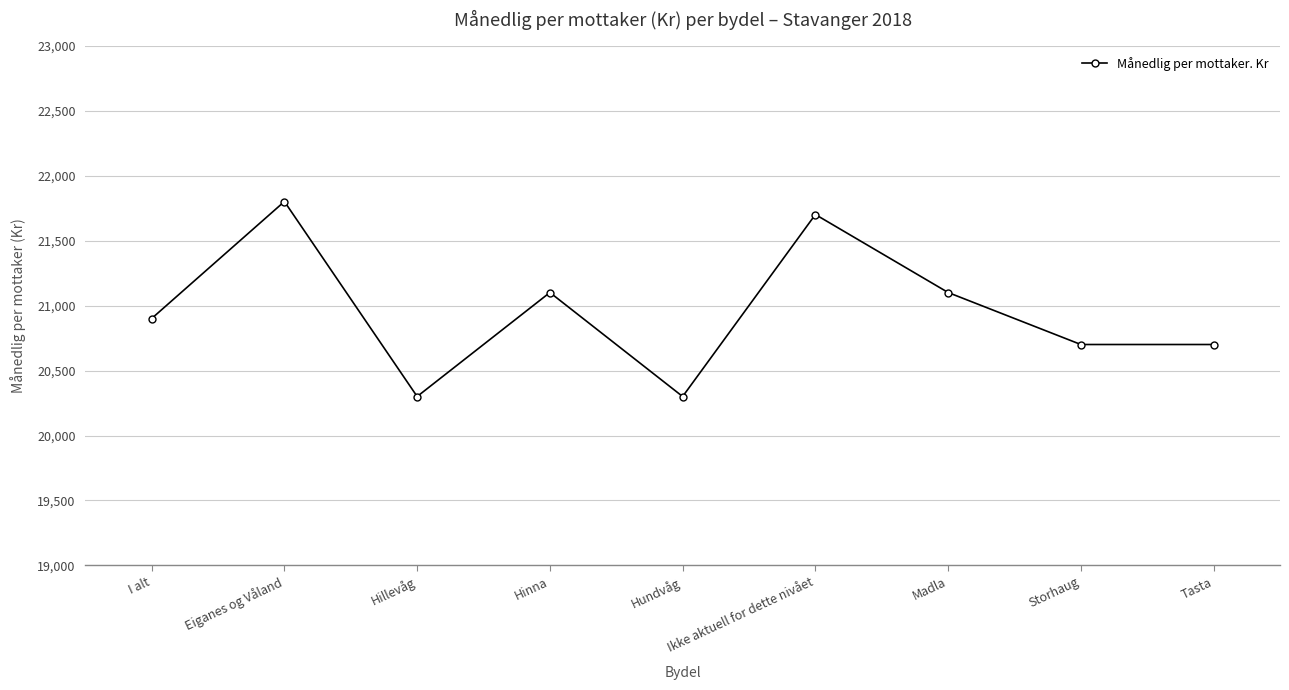

Reading left to right, what are all the values shown in this chart?

I alt=20900	Eiganes og Våland=21800	Hillevåg=20300	Hinna=21100	Hundvåg=20300	Ikke aktuell for dette nivået=21700	Madla=21100	Storhaug=20700	Tasta=20700